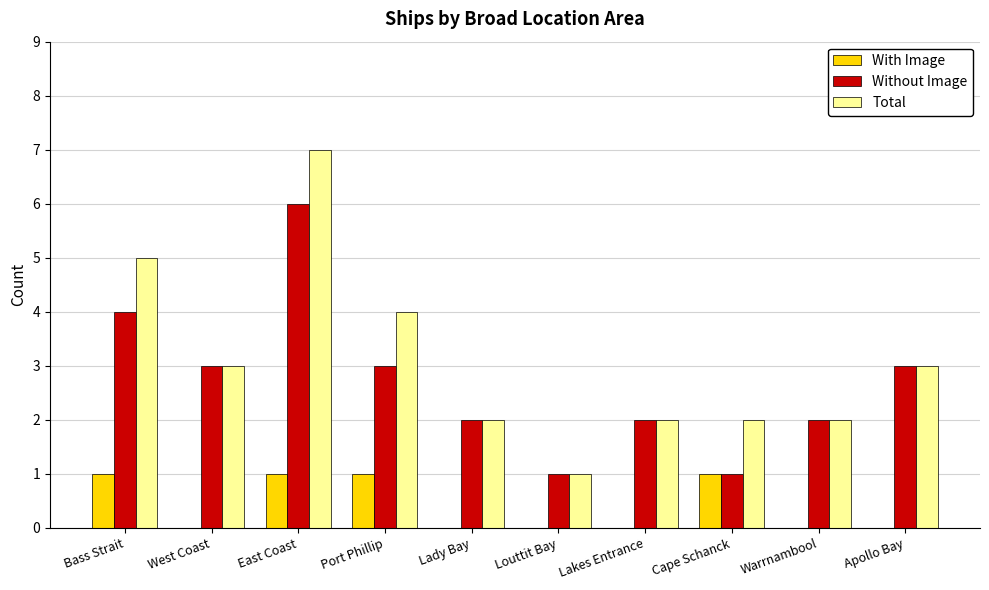

Reading left to right, transcribe all the data shown in this chart.

With Image: 1	0	1	1	0	0	0	1	0	0
Without Image: 4	3	6	3	2	1	2	1	2	3
Total: 5	3	7	4	2	1	2	2	2	3